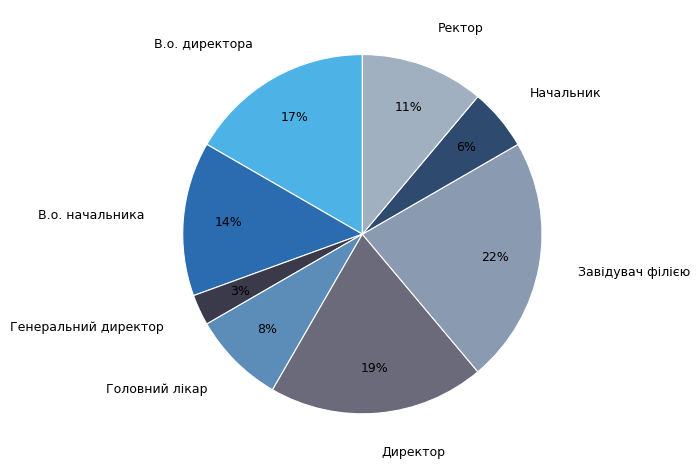

To the nearest percent, what portion does Головний лікар represent?

8%